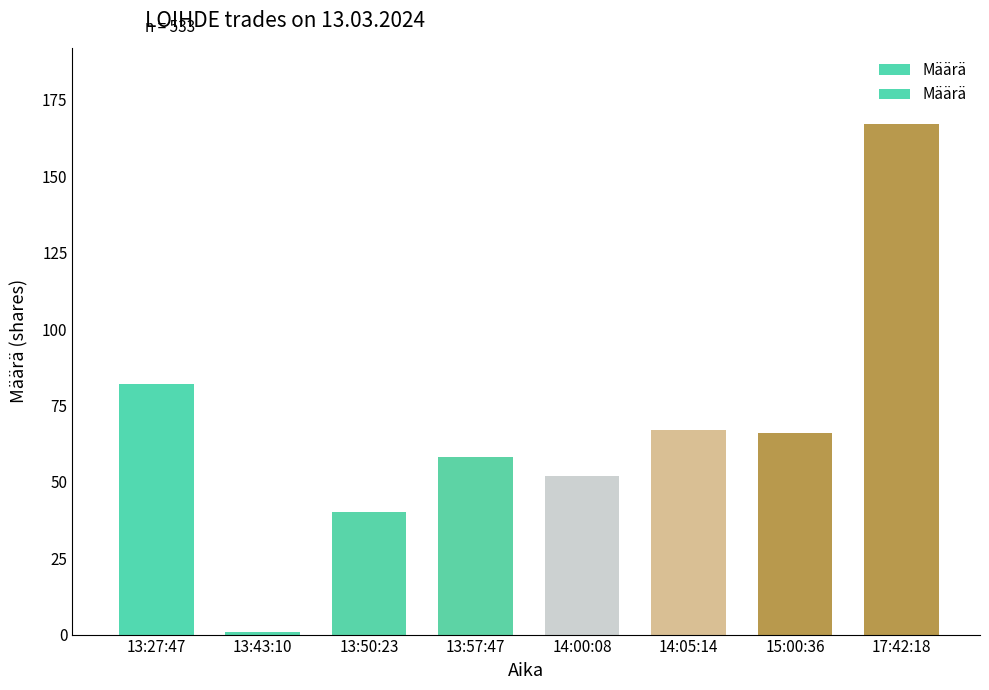

The chart shows a value of 40 at 13:50:23. True or false?

True